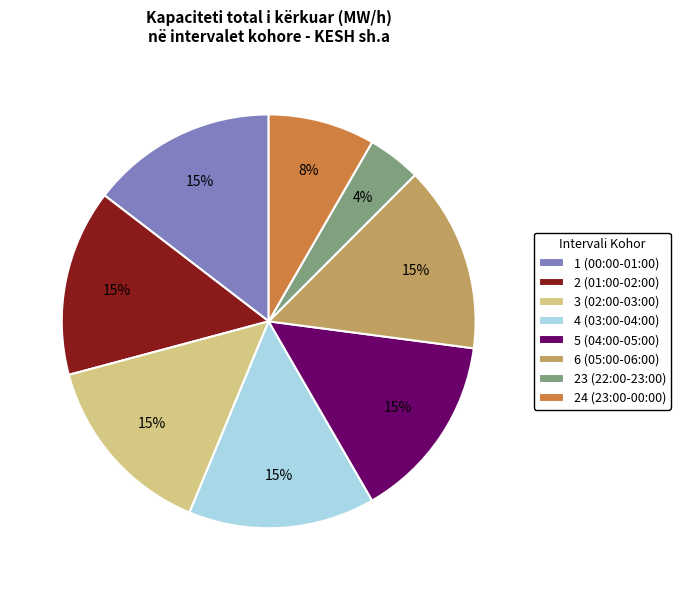

Is it true that 5 (04:00-05:00) is 7% of the pie?

False